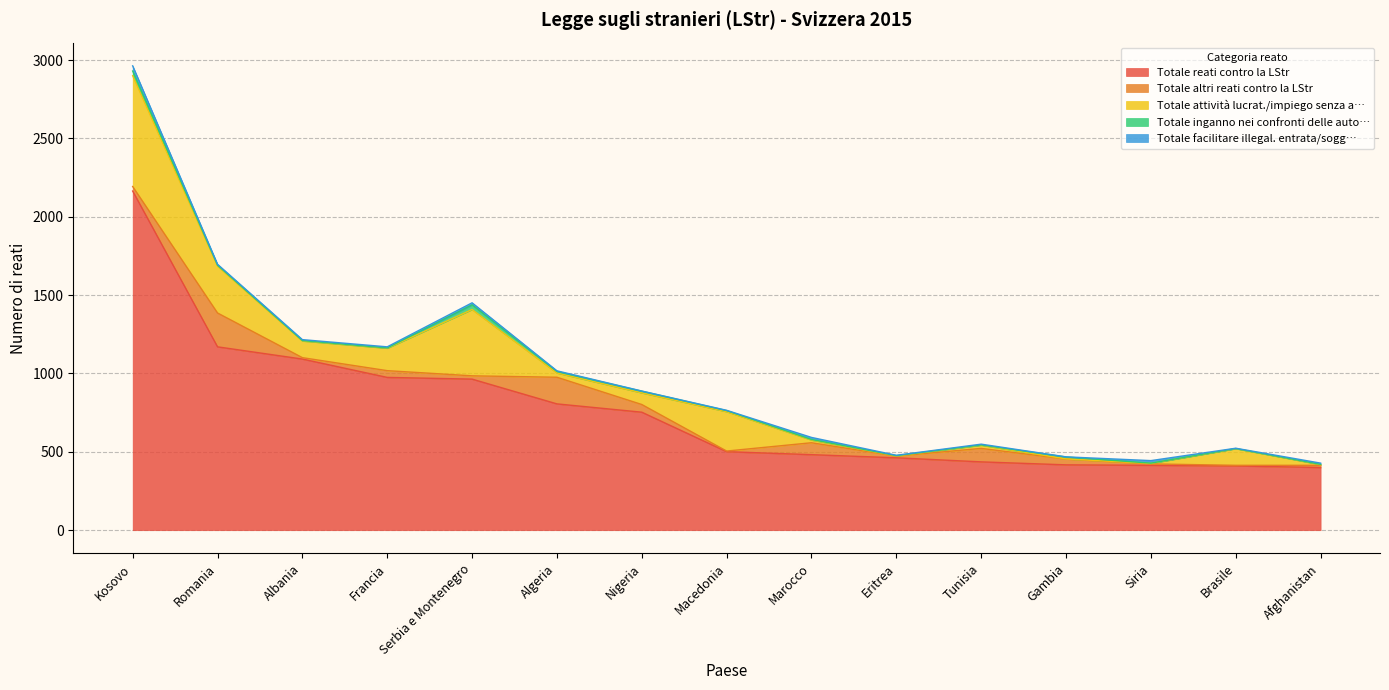

True or false: Totale reati contro la LStr and Totale attività lucrat./impiego senza a… cross at least once.

False